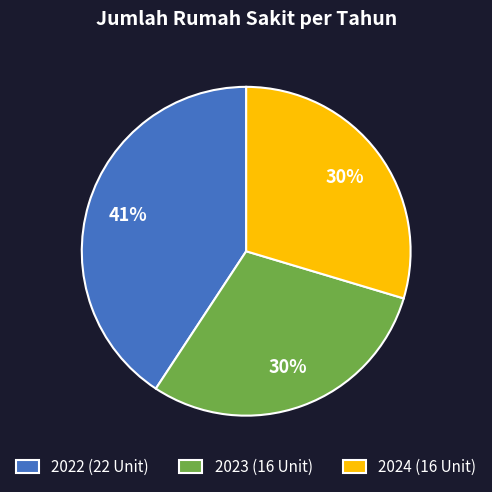

Is the sum of 2022 (22 Unit) and 2024 (16 Unit) greater than half?

Yes